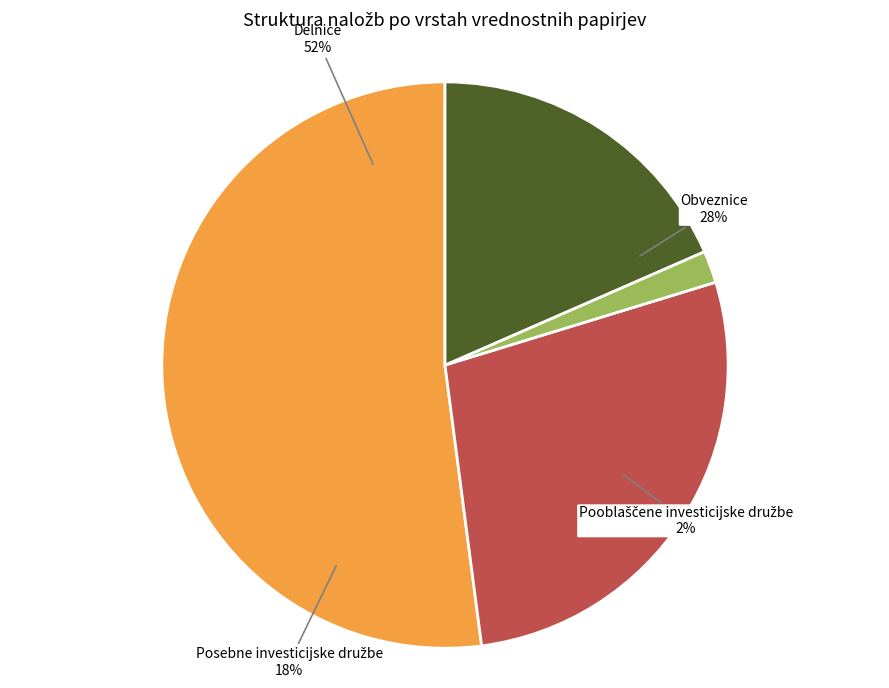

To the nearest percent, what is the combined percentage of Pooblaščene investicijske družbe and Posebne investicijske družbe?

20%